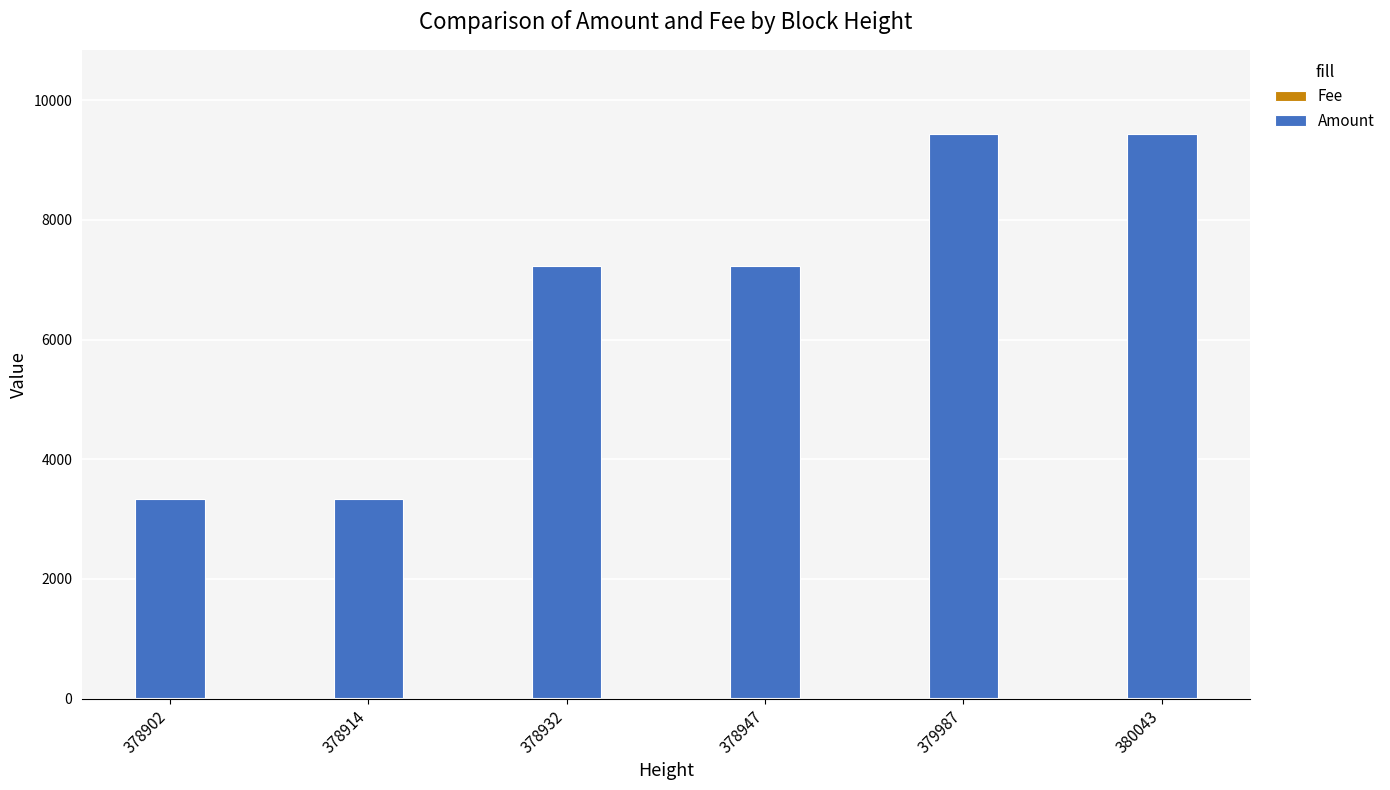

How many distinct data groups are displayed?

2